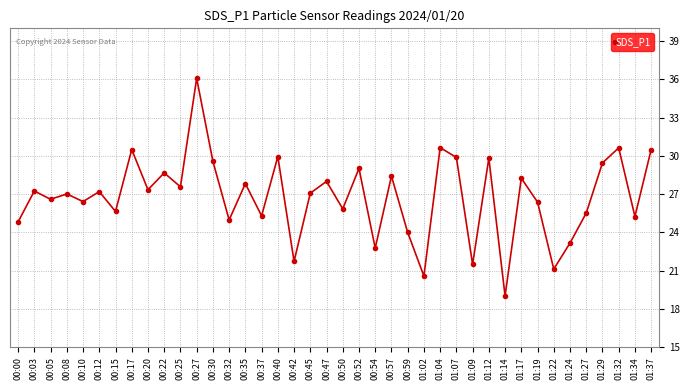

What is the change in value from 01:14 to 01:32?

+11.6